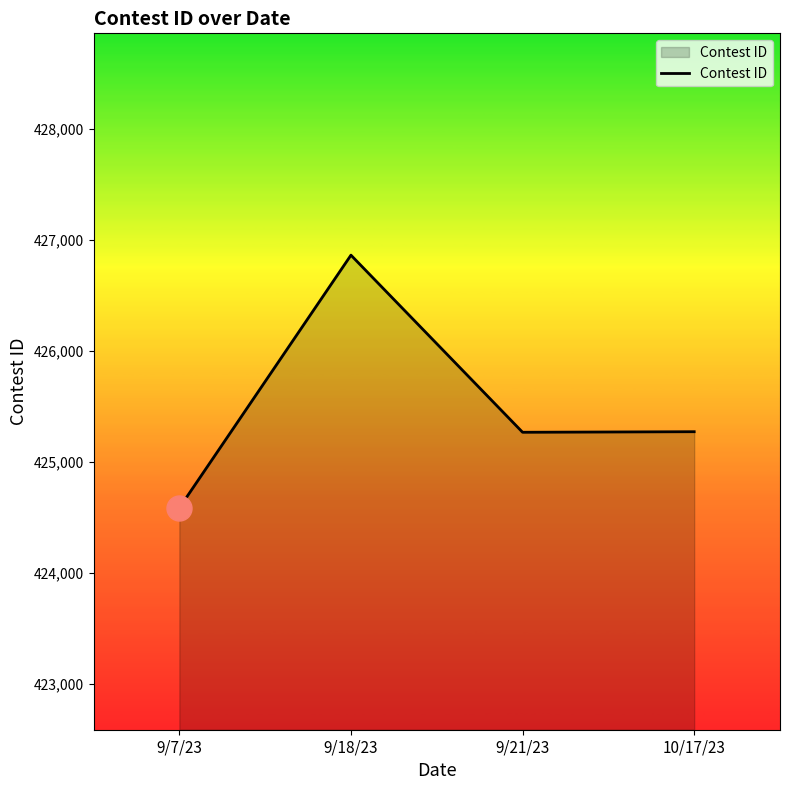

How many distinct data groups are displayed?

1